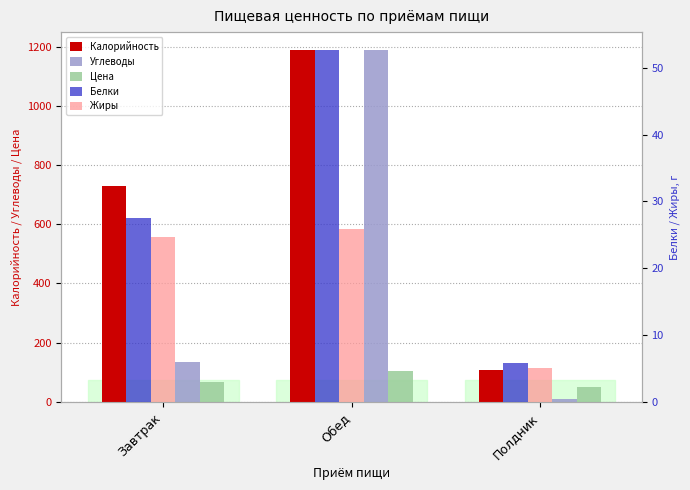

At which category does the chart reach its peak across all series?

Обед